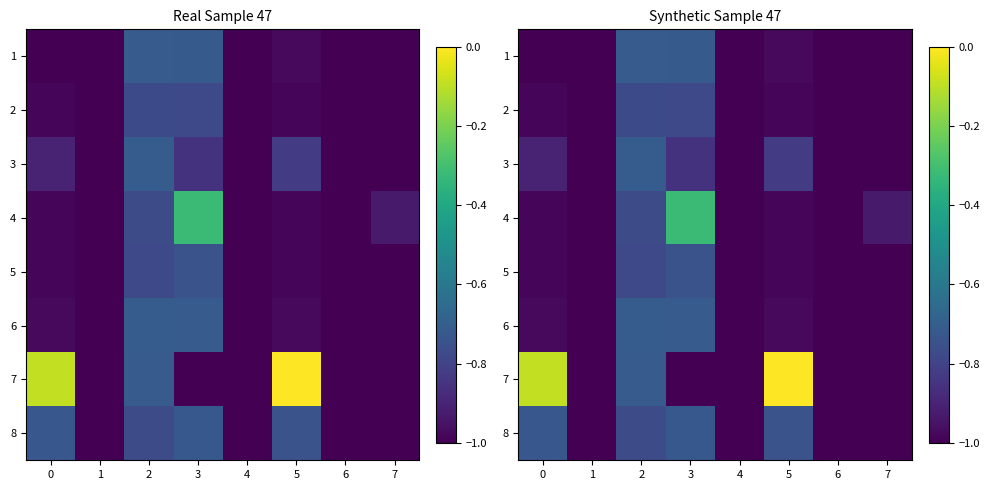

What is the difference between the maximum and second lowest values in the 1 series?

0.3